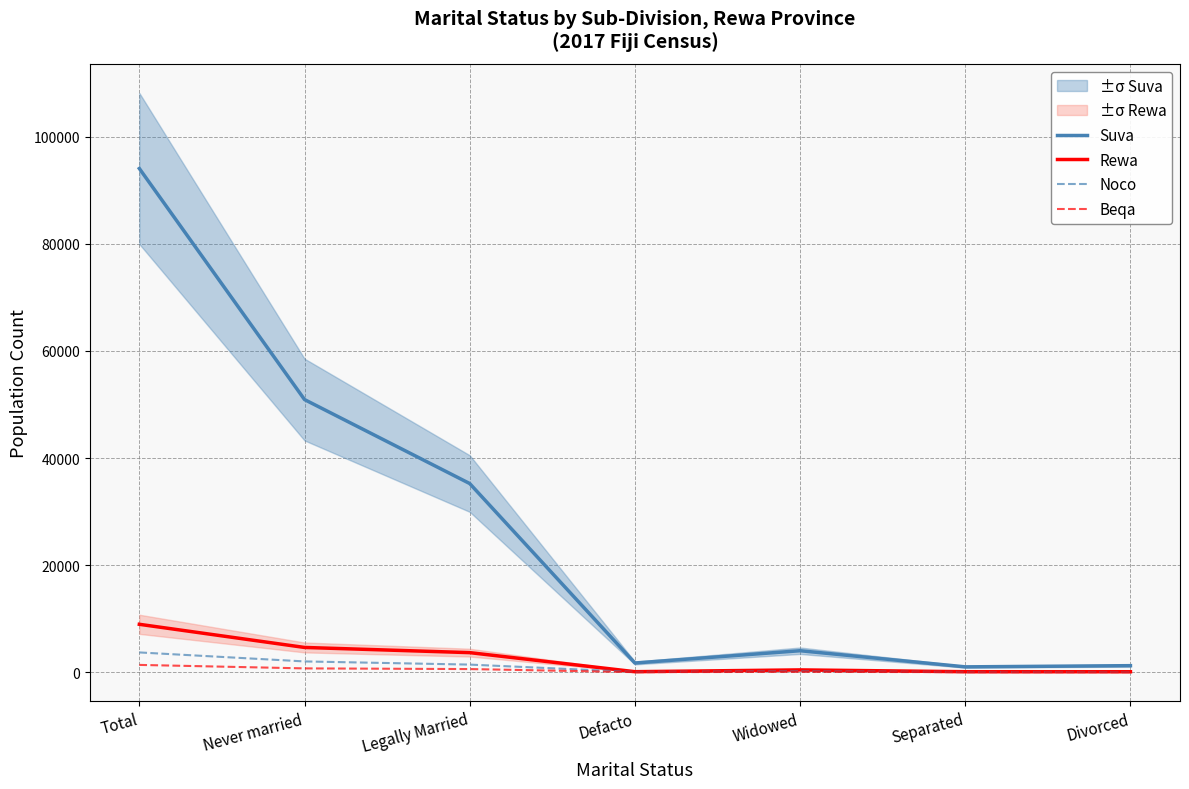

What is the spread (max minus min) of values at Defacto?

1708